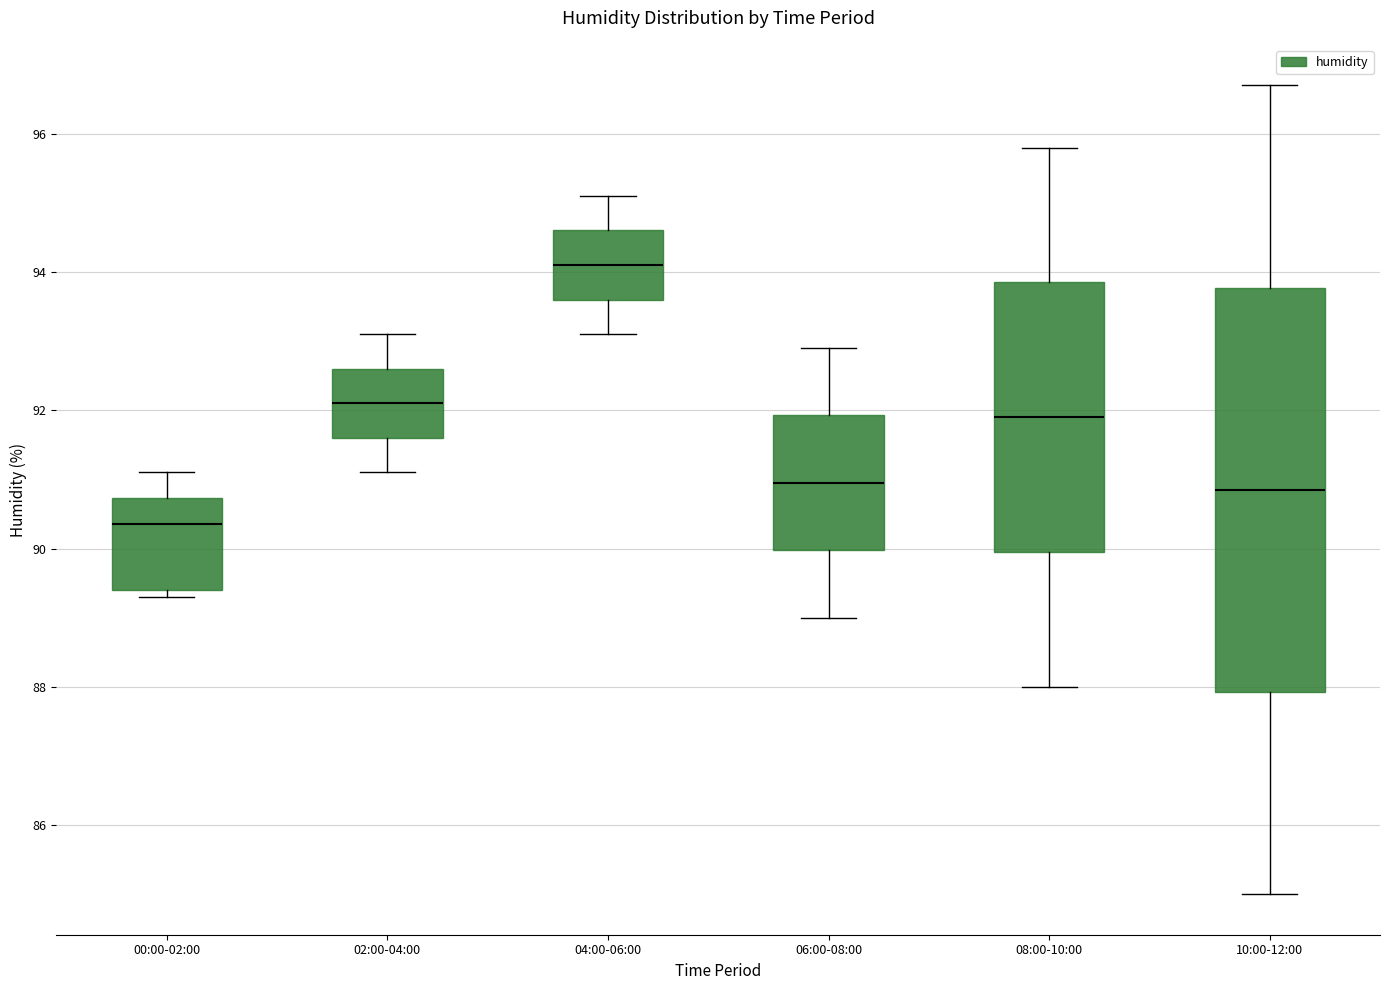

Reading left to right, read every box against the y-axis: the position of its median line, the range the box covers, and the ends of its whiskers. The values are not printed on the chart, so give them approximately, as read against the axis.

00:00-02:00: median 90.4, box 89.4 to 90.8, whiskers 89.4 (just below the box's lower edge) to 91.2
02:00-04:00: median 92.2, box 91.6 to 92.6, whiskers 91.2 to 93.2
04:00-06:00: median 94.2, box 93.6 to 94.6, whiskers 93.2 to 95.2
06:00-08:00: median 91.0, box 90.0 to 92.0, whiskers 89.0 to 93.0
08:00-10:00: median 92.0, box 90.0 to 93.8, whiskers 88.0 to 95.8
10:00-12:00: median 90.8, box 88.0 to 93.8, whiskers 85.0 to 96.8